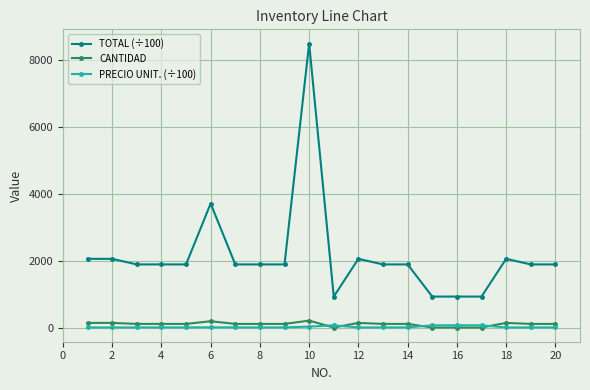

How many lines are shown in the chart?

3